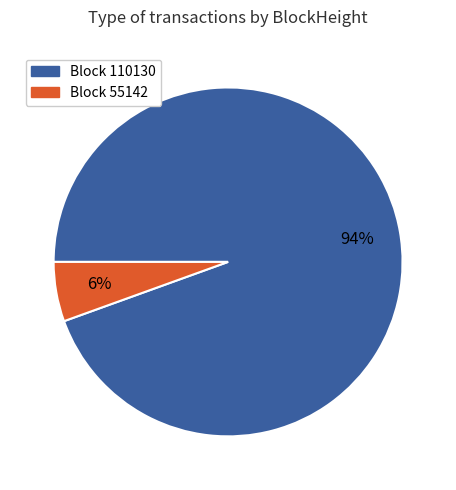

Does any single category account for the majority?

Yes